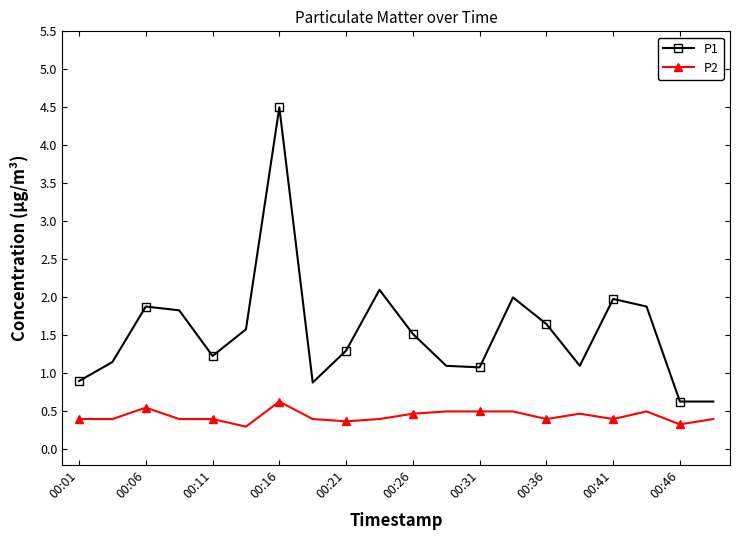

What is the minimum value for P1?

0.6